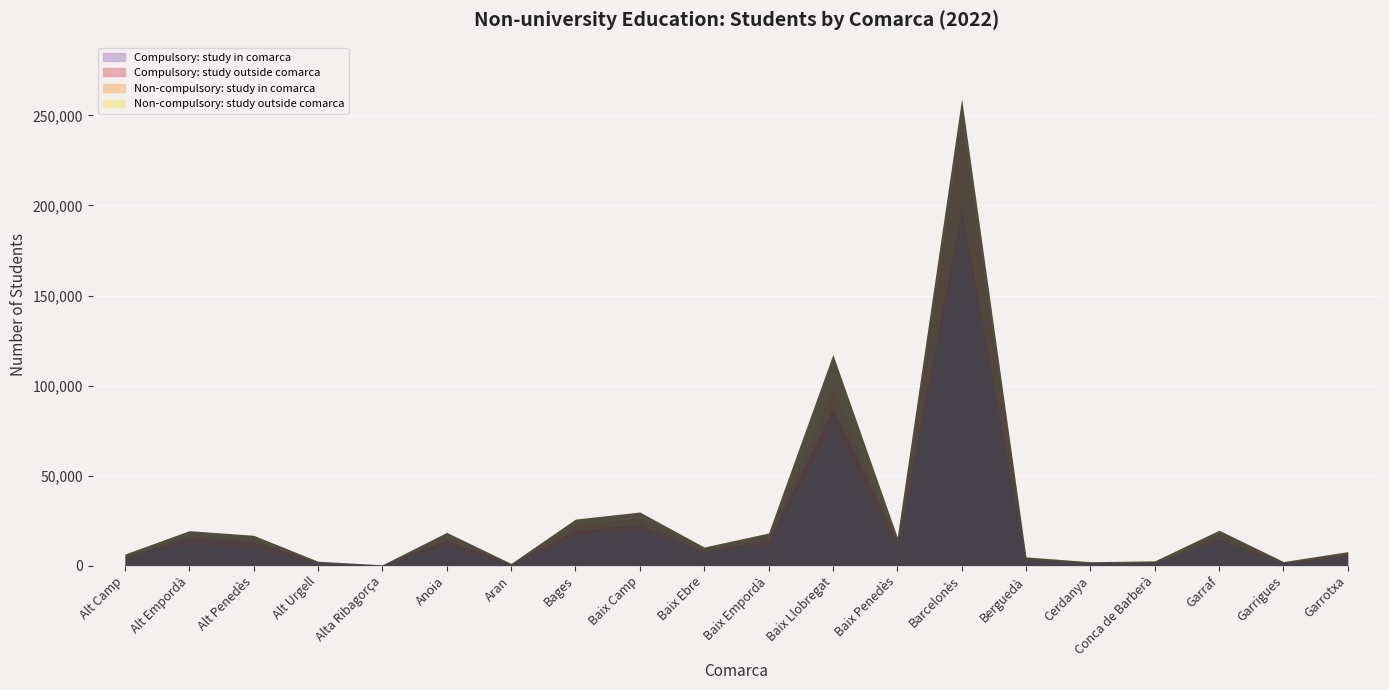

Which series changed the most between Bages and Baix Ebre?

Compulsory: study in comarca